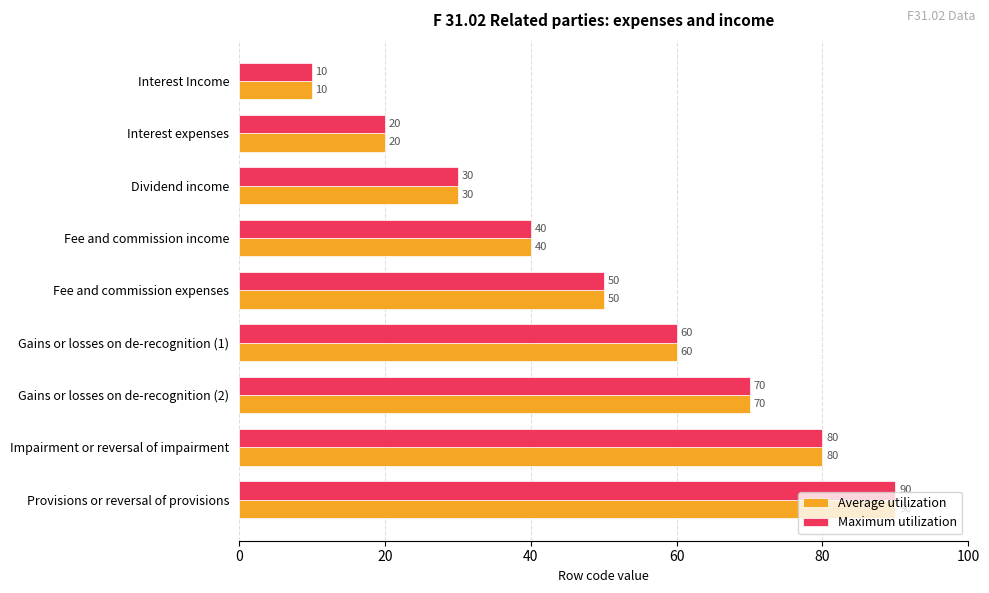

What is the difference between the maximum and minimum values in the Maximum utilization series?

80